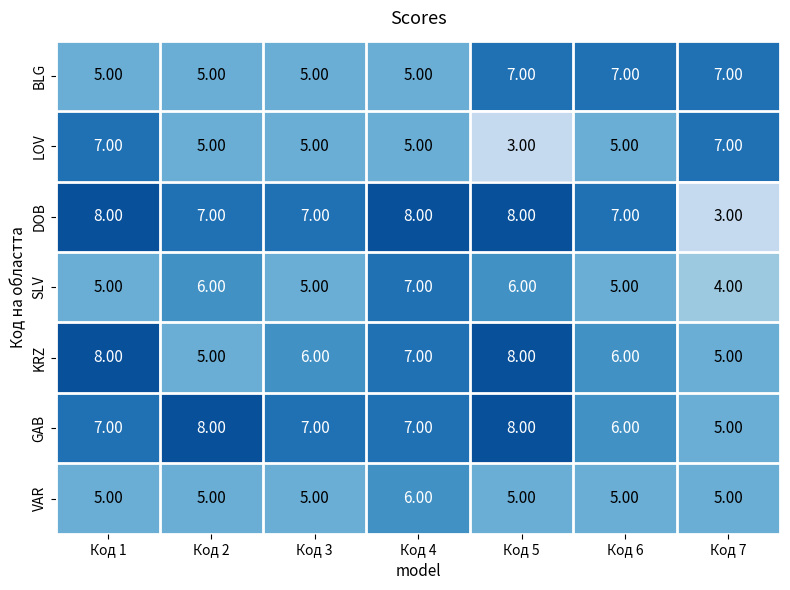

What is the spread (max minus min) of values at Код 2?

3